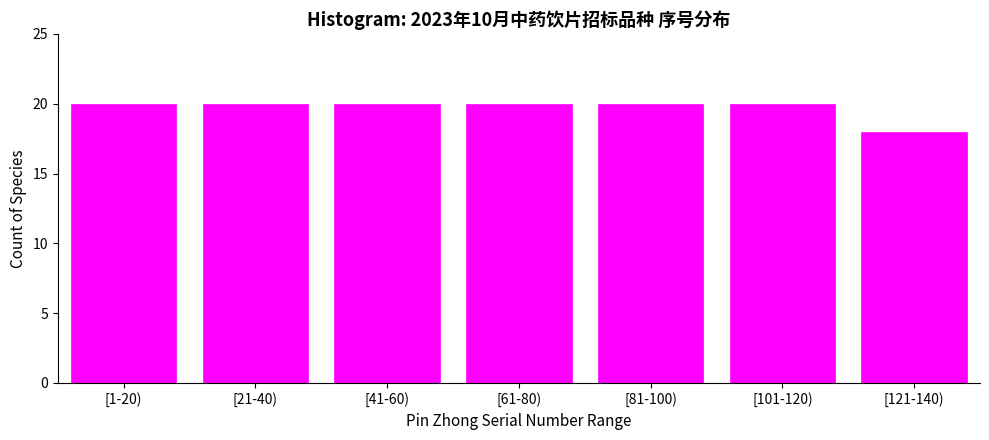

Reading left to right, transcribe all the data shown in this chart.

20	20	20	20	20	20	18